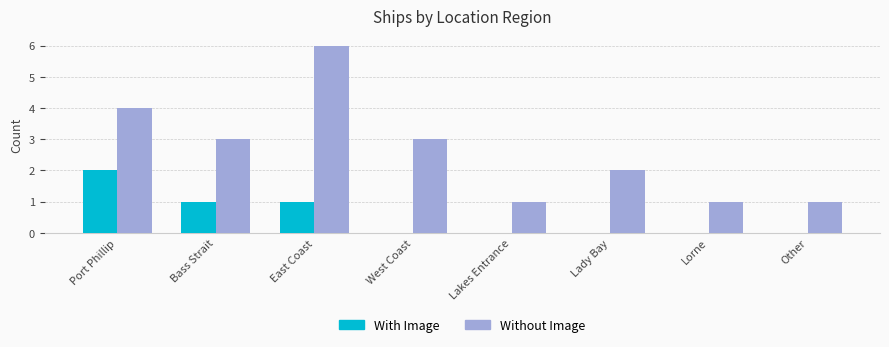

Reading left to right, list all the values displayed in this chart.

With Image: 2	1	1	0	0	0	0	0
Without Image: 4	3	6	3	1	2	1	1